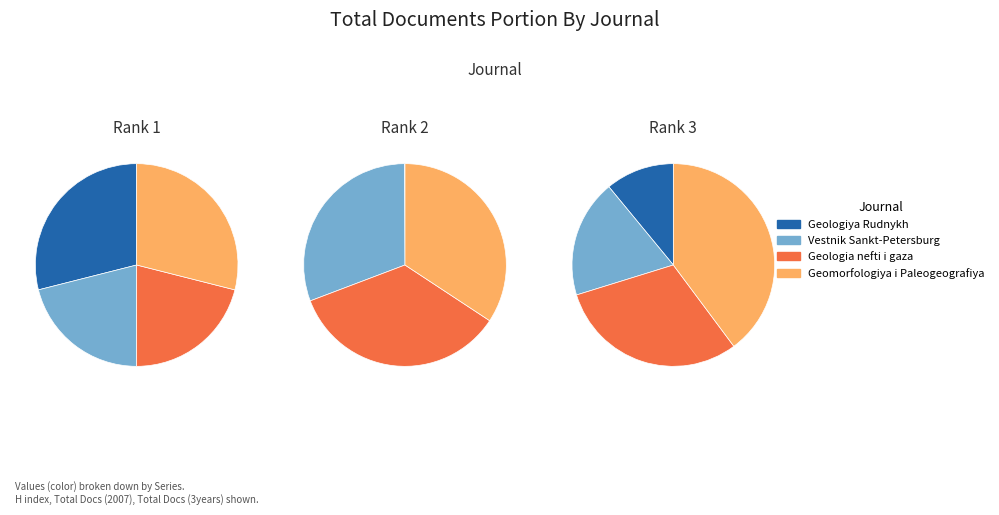

What is the largest slice in the pie chart?

Geomorfologiya
i Paleogeografiya